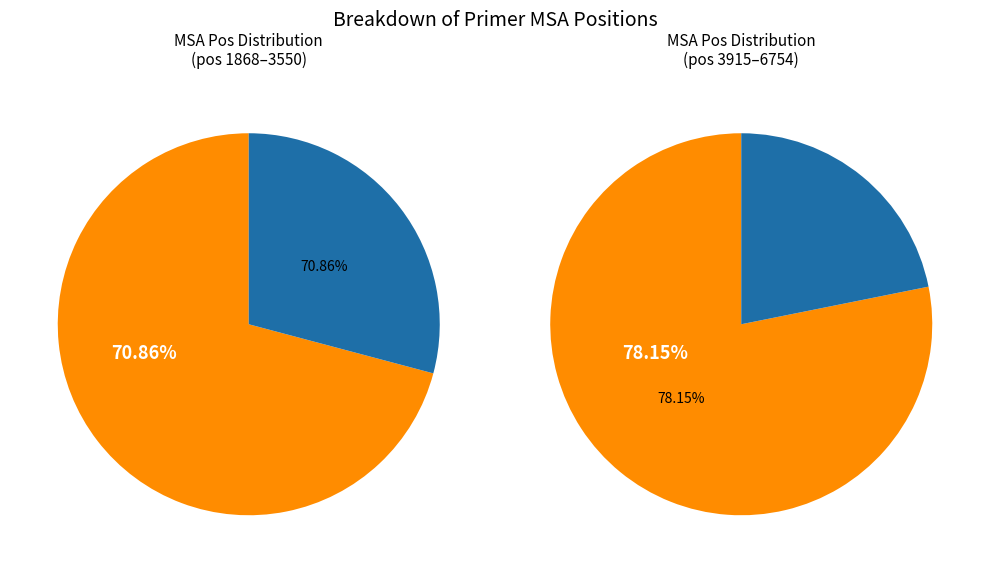

True or false: 3532 accounts for 1% of the total.

False